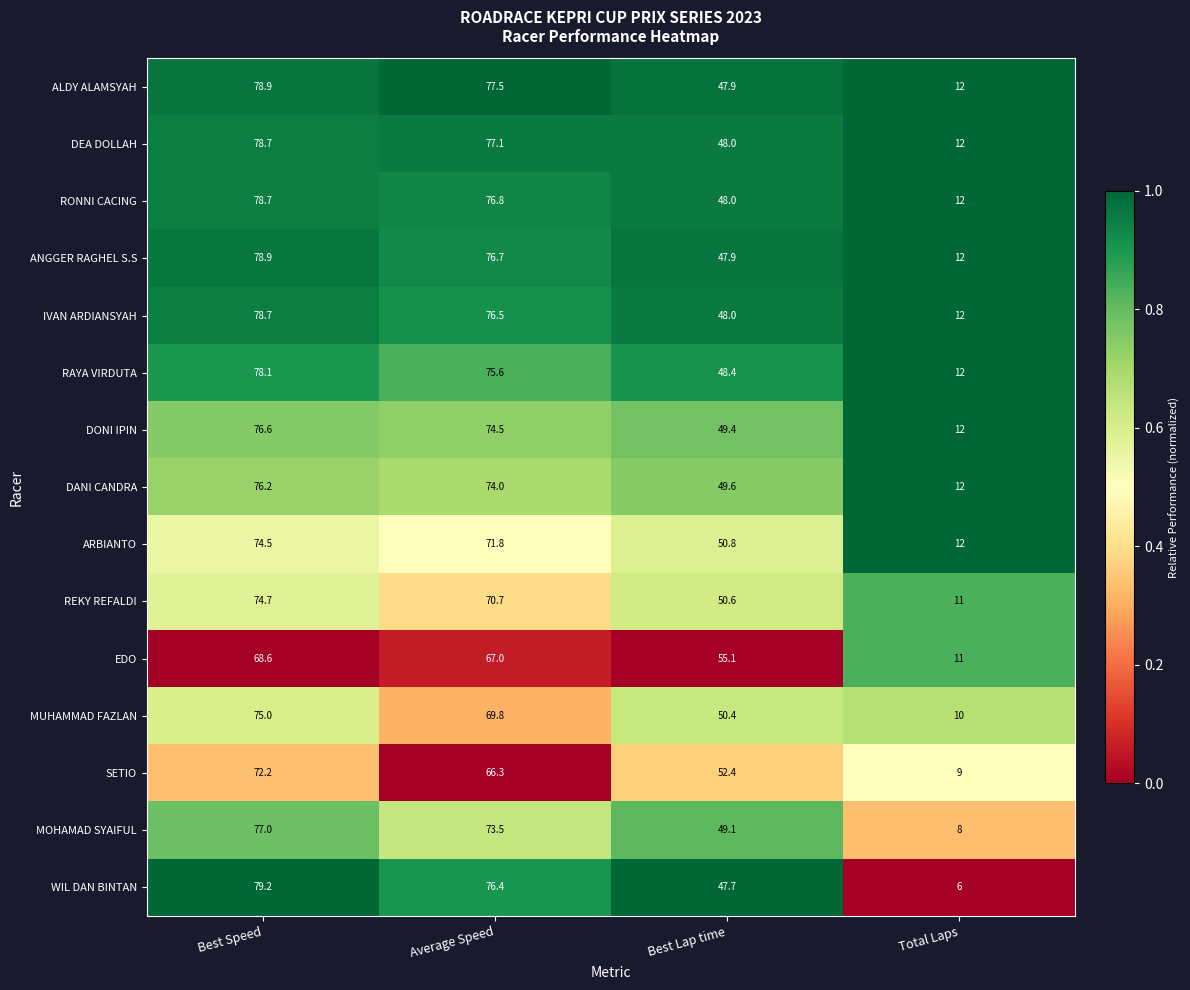

At Average Speed, list the series in order from largest to smallest.

ALDY ALAMSYAH, DEA DOLLAH, RONNI CACING, ANGGER RAGHEL S.S, IVAN ARDIANSYAH, WIL DAN BINTAN, RAYA VIRDUTA, DONI IPIN, DANI CANDRA, MOHAMAD SYAIFUL, ARBIANTO, REKY REFALDI, MUHAMMAD FAZLAN, EDO, SETIO